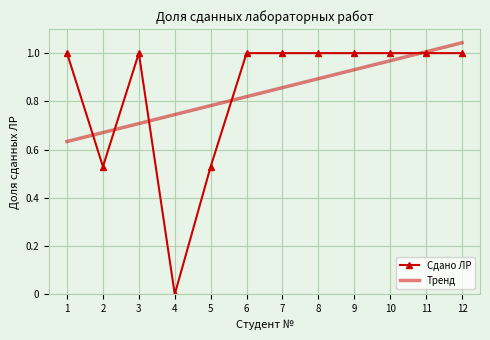

What is the value of the Сдано ЛР point at the 9th from the left?

1.0